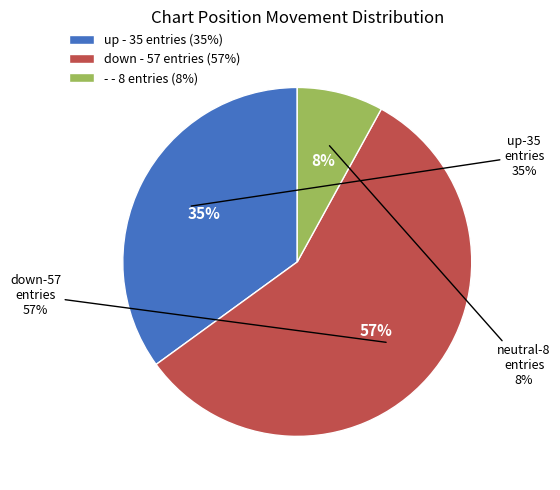

Which category has the smallest portion of the pie?

-